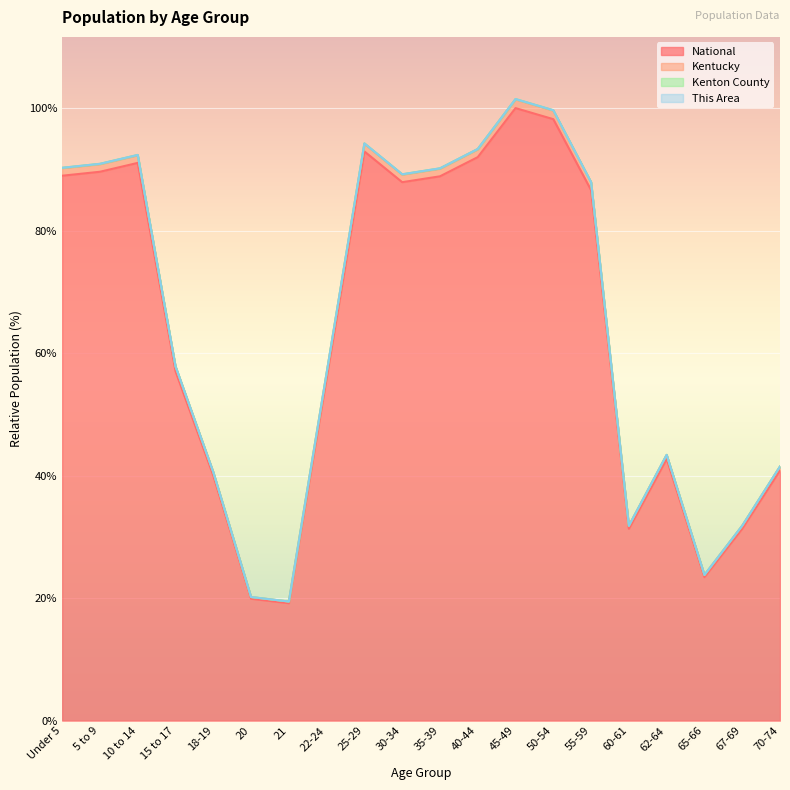

Is the value of National at 22-24 greater than the value of Kentucky at 50-54?

No